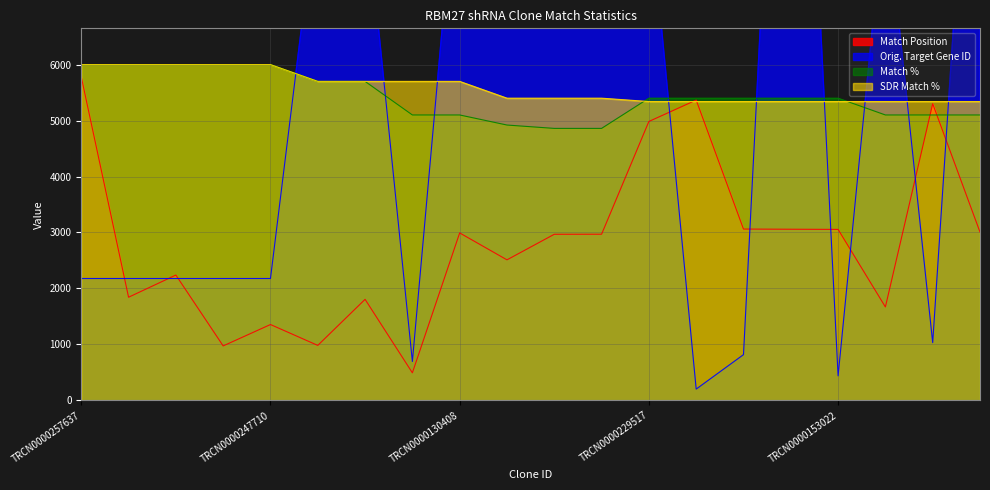

The Match Position series shows 4984.0 at TRCN0000229517. True or false?

True